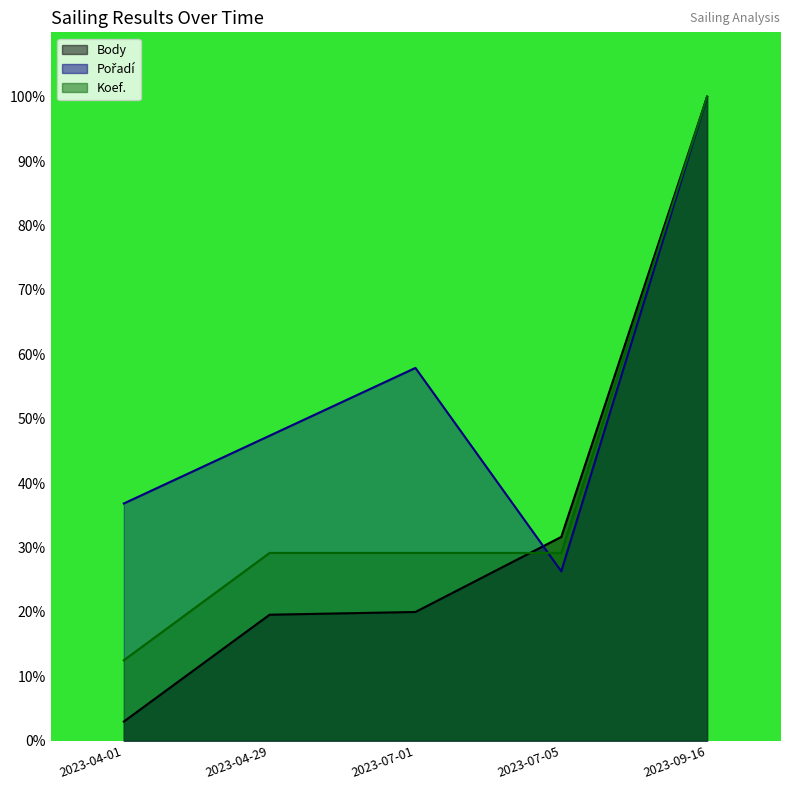

What are all the series names shown in the legend?

Body, Pořadí, Koef.